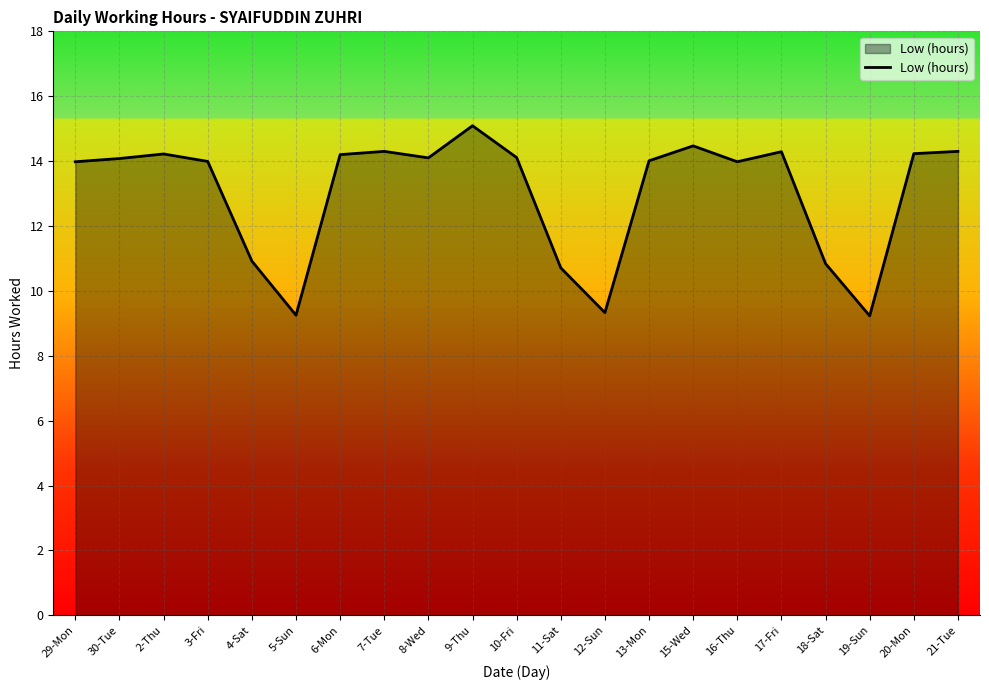

What is the approximate value at 18-Sat?

10.8